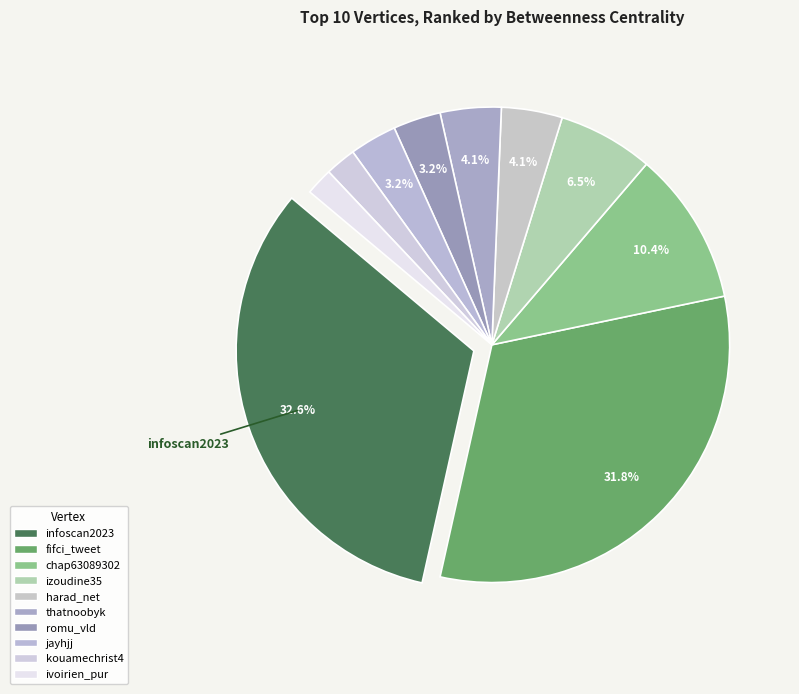

Is it true that kouamechrist4 is 1% of the pie?

False